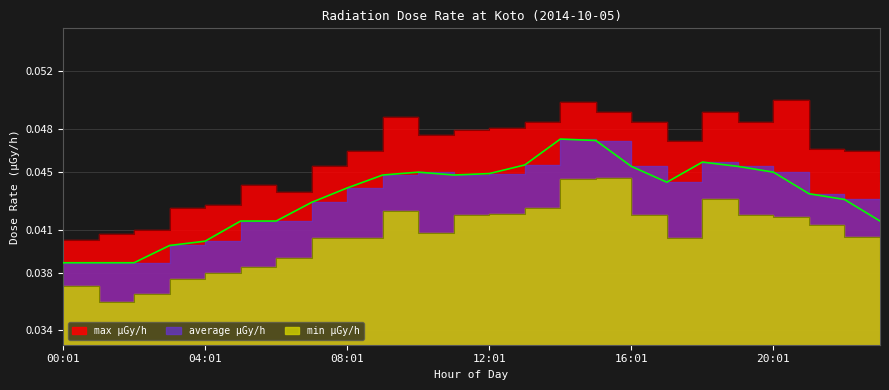

The value of min μGy/h at 13:01 is 0.0. True or false?

True